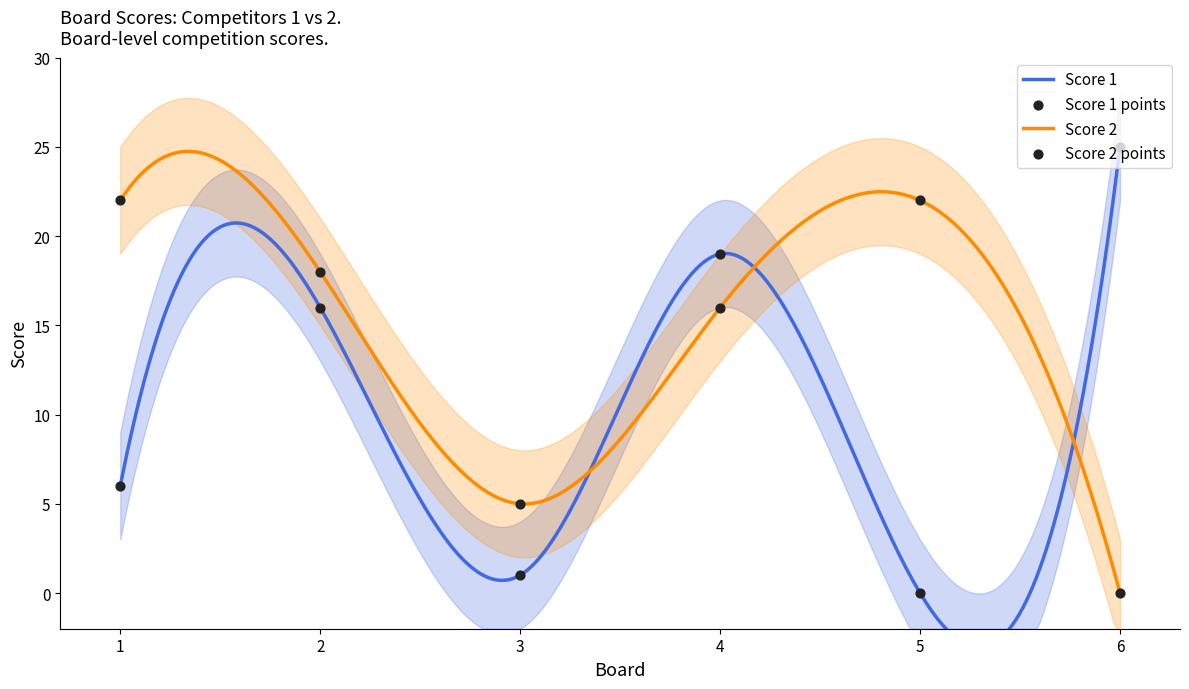

At which category is the sum across all series the highest?

4